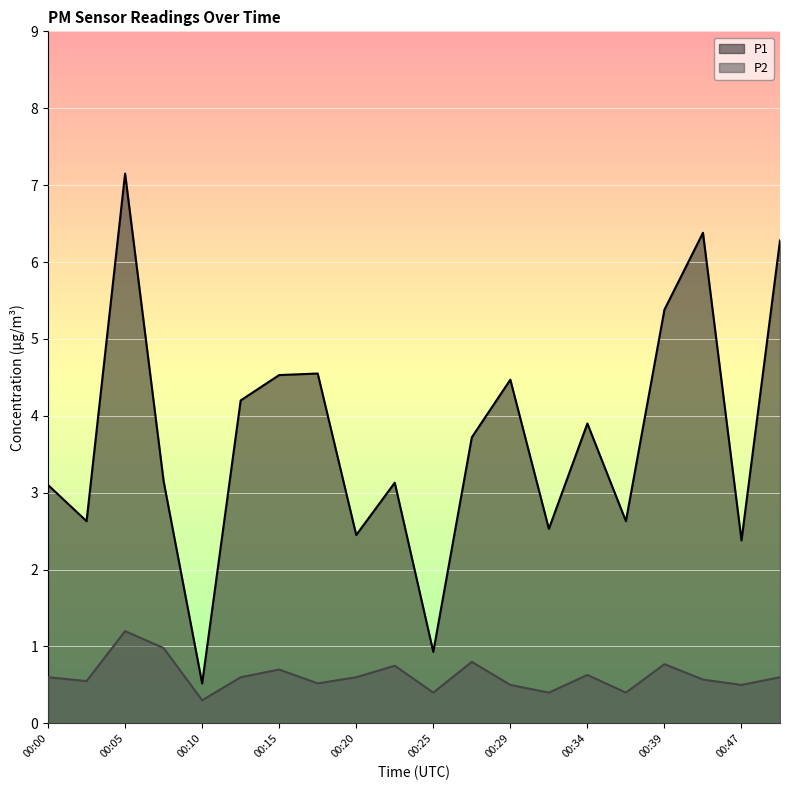

True or false: P2 and P1 intersect in this chart.

False